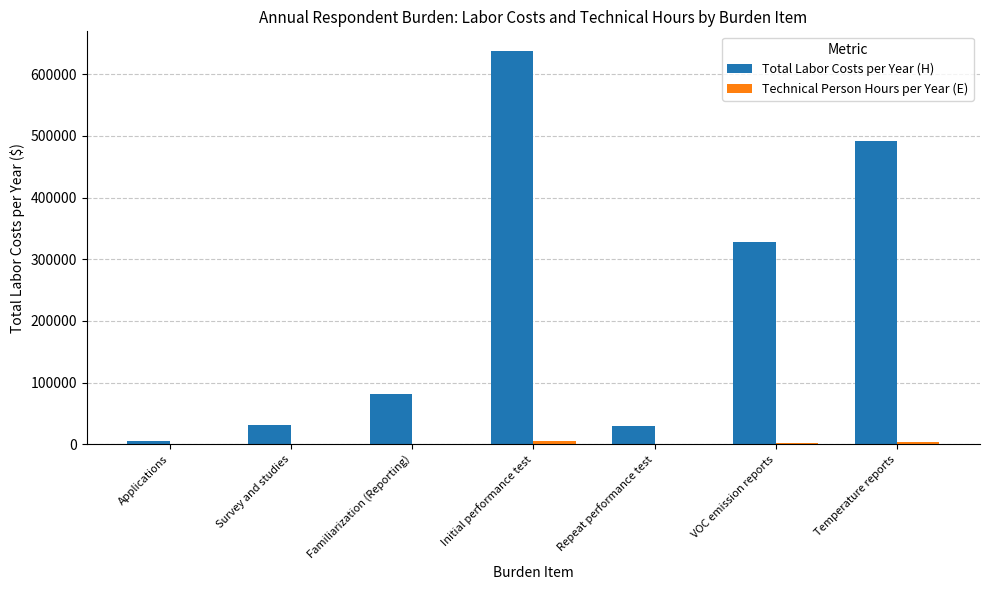

Where is Total Labor Costs per Year (H) nearest to the value 321218?

VOC emission reports